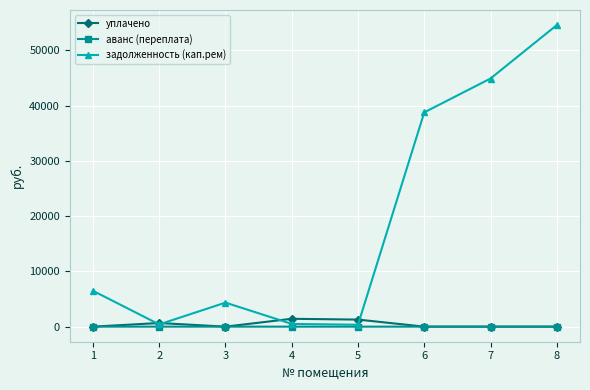

In задолженность (кап.рем), how many points are lower than both neighbors (excluding endpoints)?

2